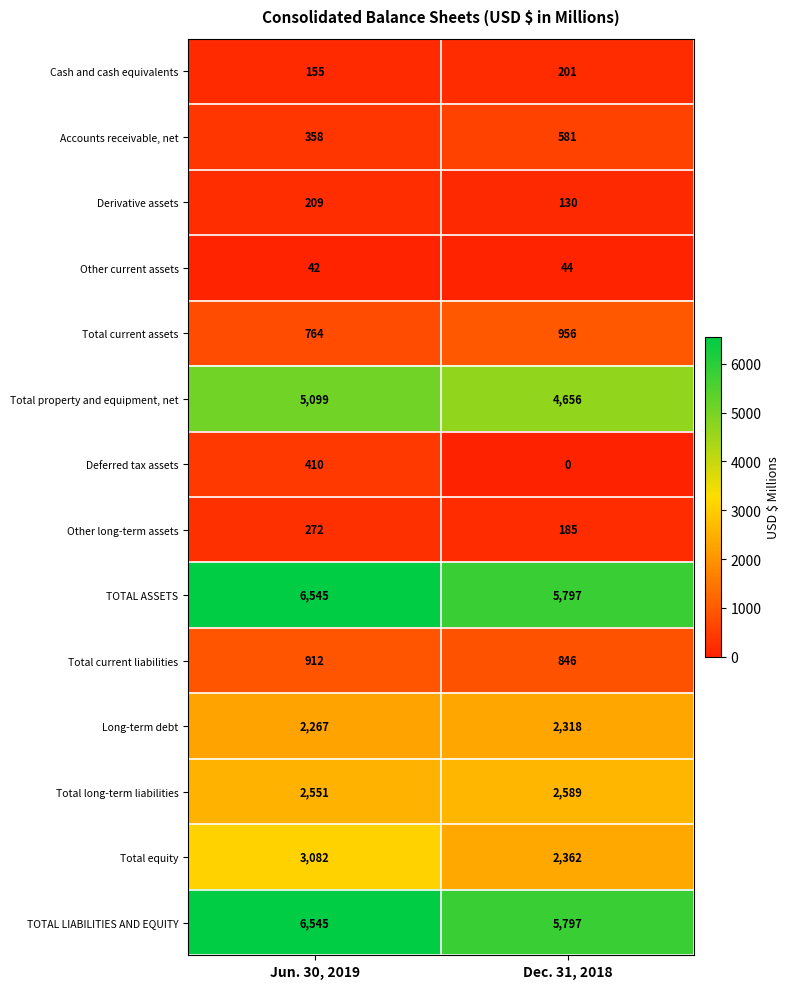

At which category is the sum across all series the highest?

Jun. 30, 2019